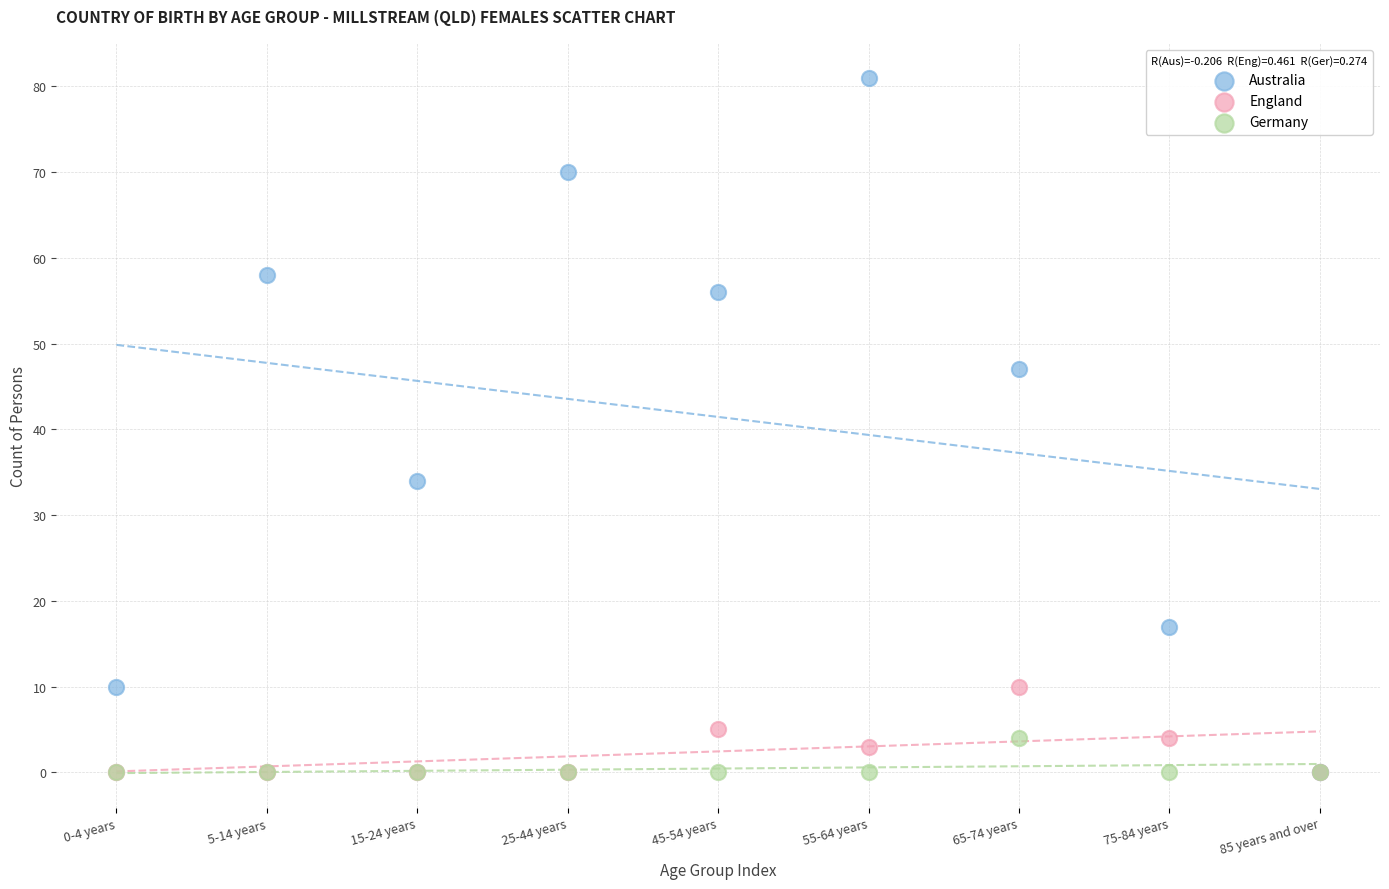

Across all series, what Y value is closest to 40?

34